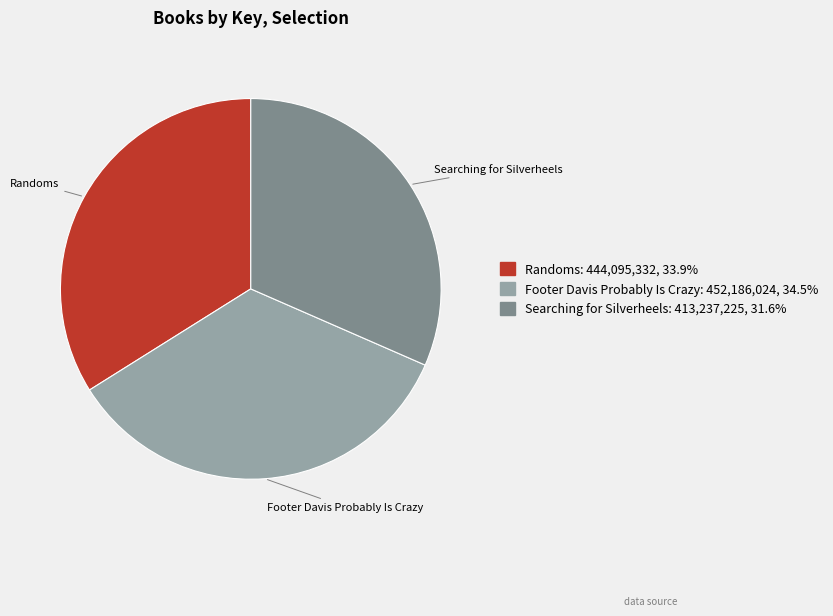

Is it true that Randoms is 41% of the pie?

False